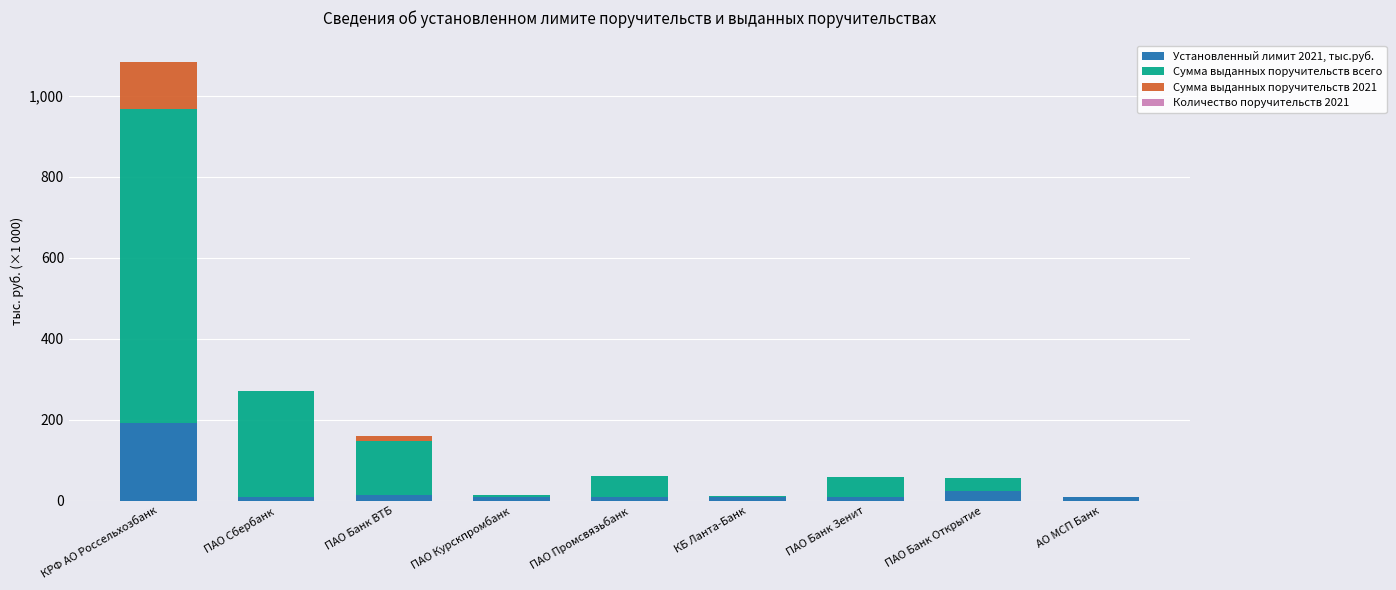

What is the total value across all series at АО МСП Банк?

10.0